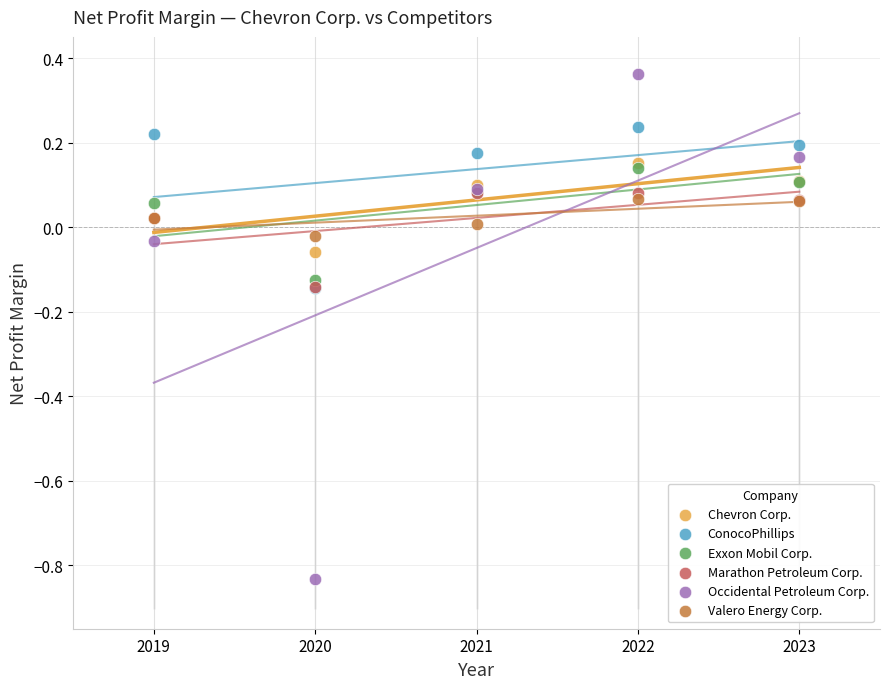

Which series reaches the minimum Y coordinate?

Occidental Petroleum Corp.